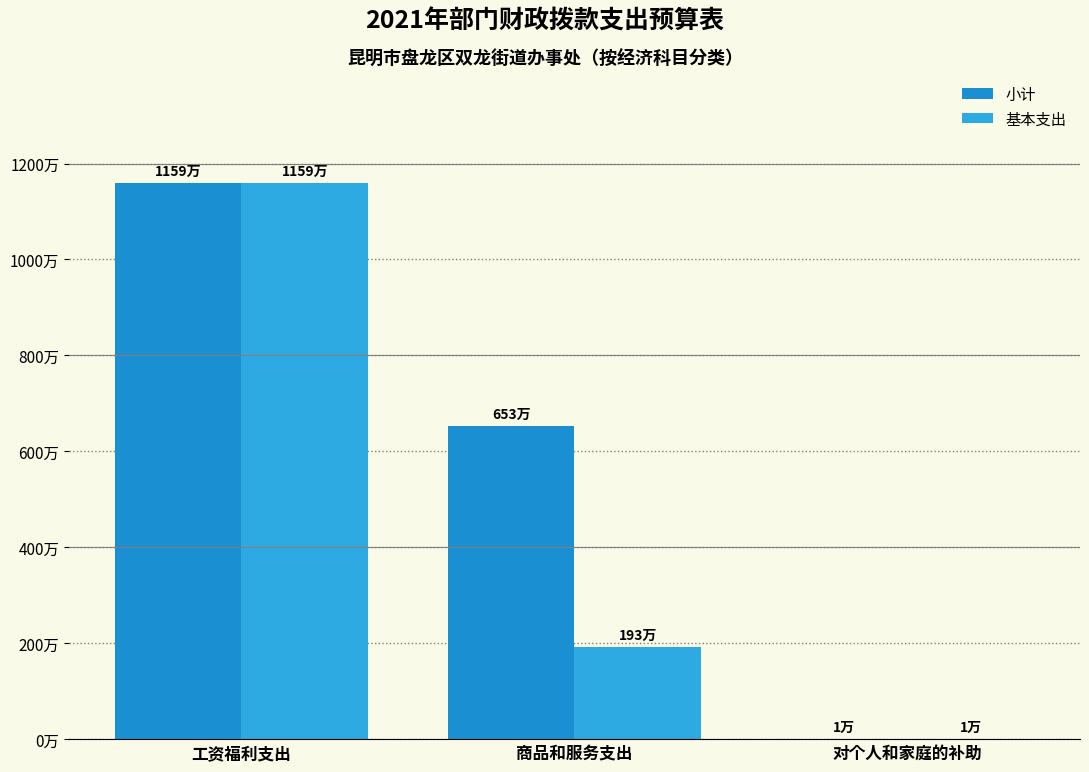

What is the label of the 1st bar from the left?

工资福利支出